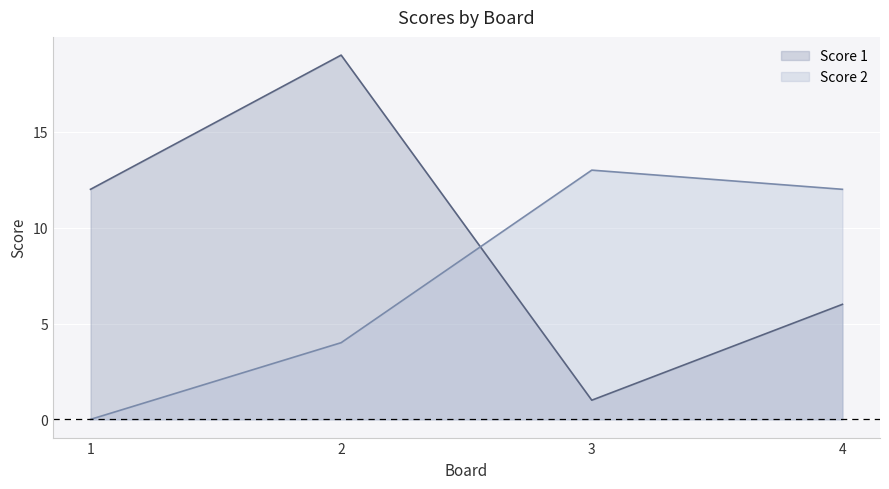

At which category does Score 1 reach its first local peak?

2